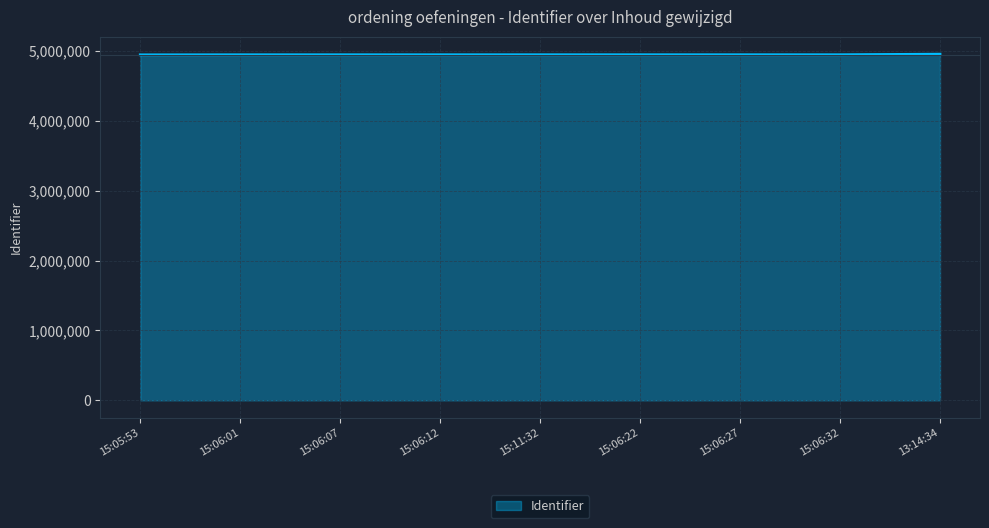

Does the chart have visible grid lines?

Yes